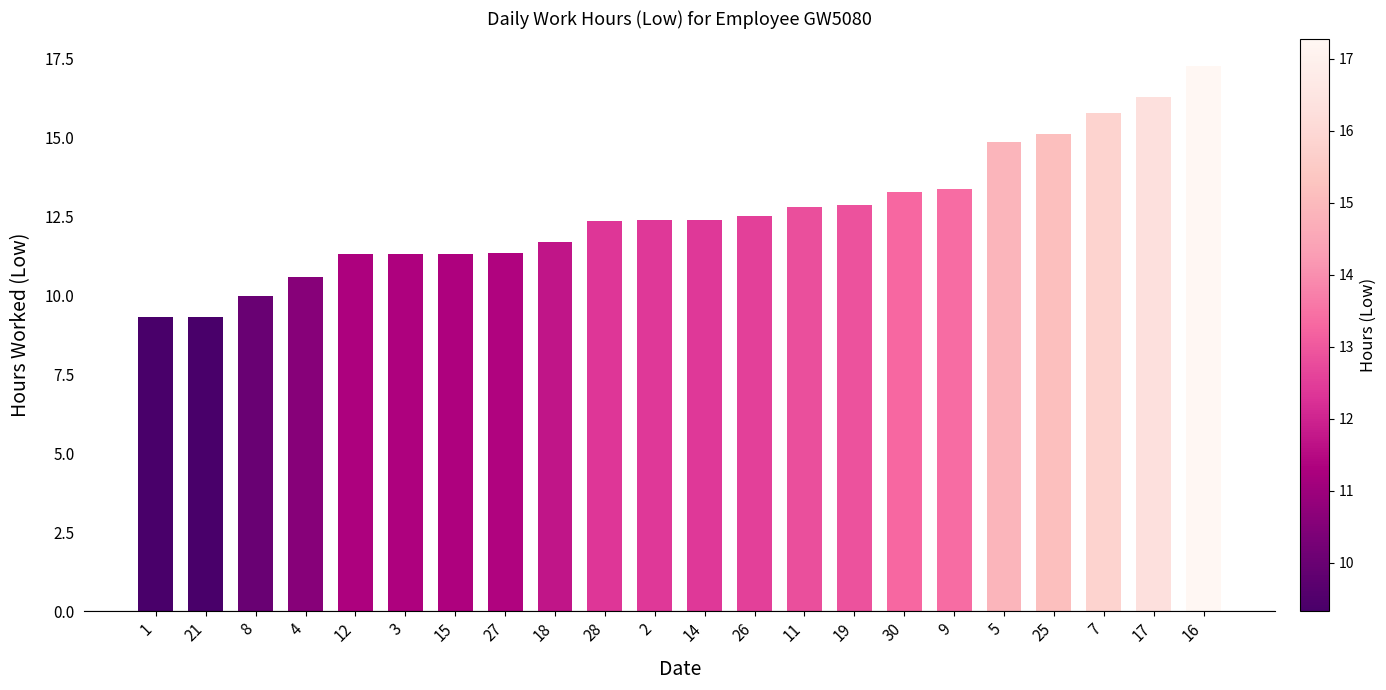

Is it true that the value at 12 is 11.3?

True